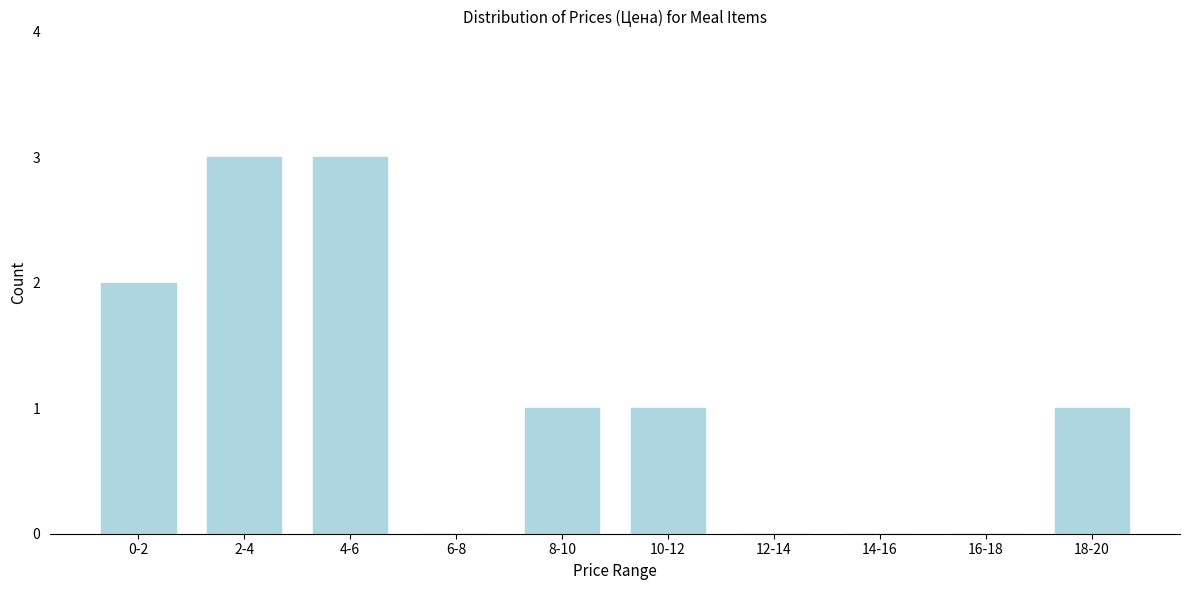

Reading left to right, what are all the values shown in this chart?

0-2=2	2-4=3	4-6=3	6-8=0	8-10=1	10-12=1	12-14=0	14-16=0	16-18=0	18-20=1